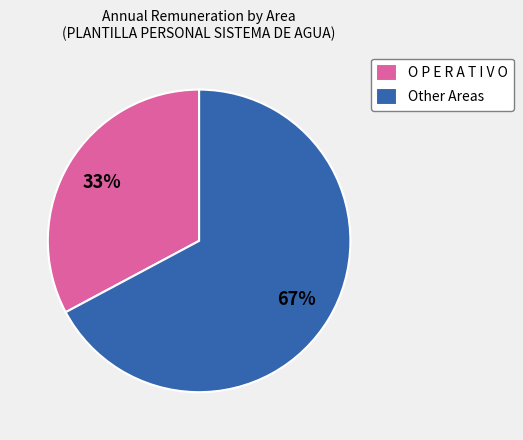

Rank the categories by value from lowest to highest.

O P E R A T I V O, Other Areas